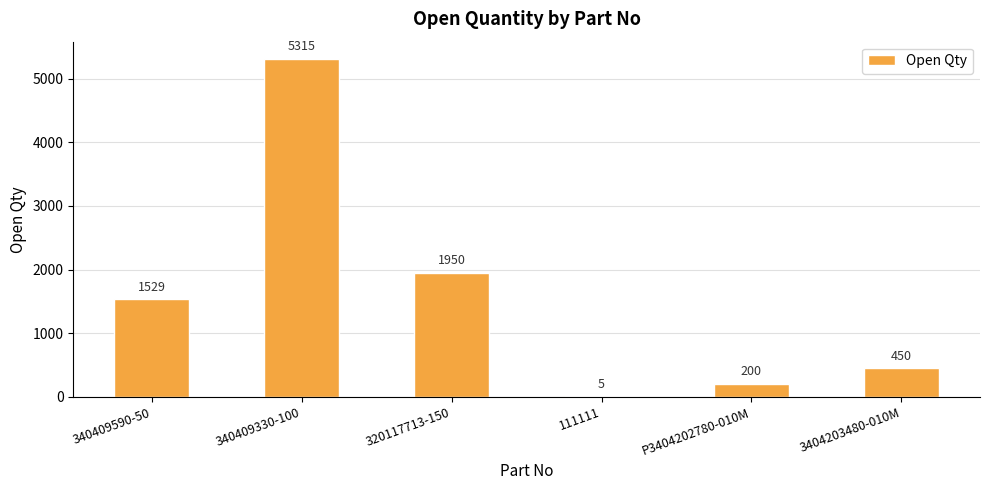

Reading left to right, list all the values displayed in this chart.

1529	5315	1950	5	200	450